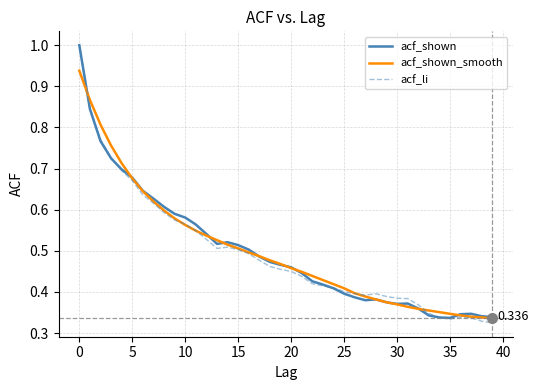

After their last crossing, which series has the higher values: acf_shown_smooth or acf_li?

acf_shown_smooth